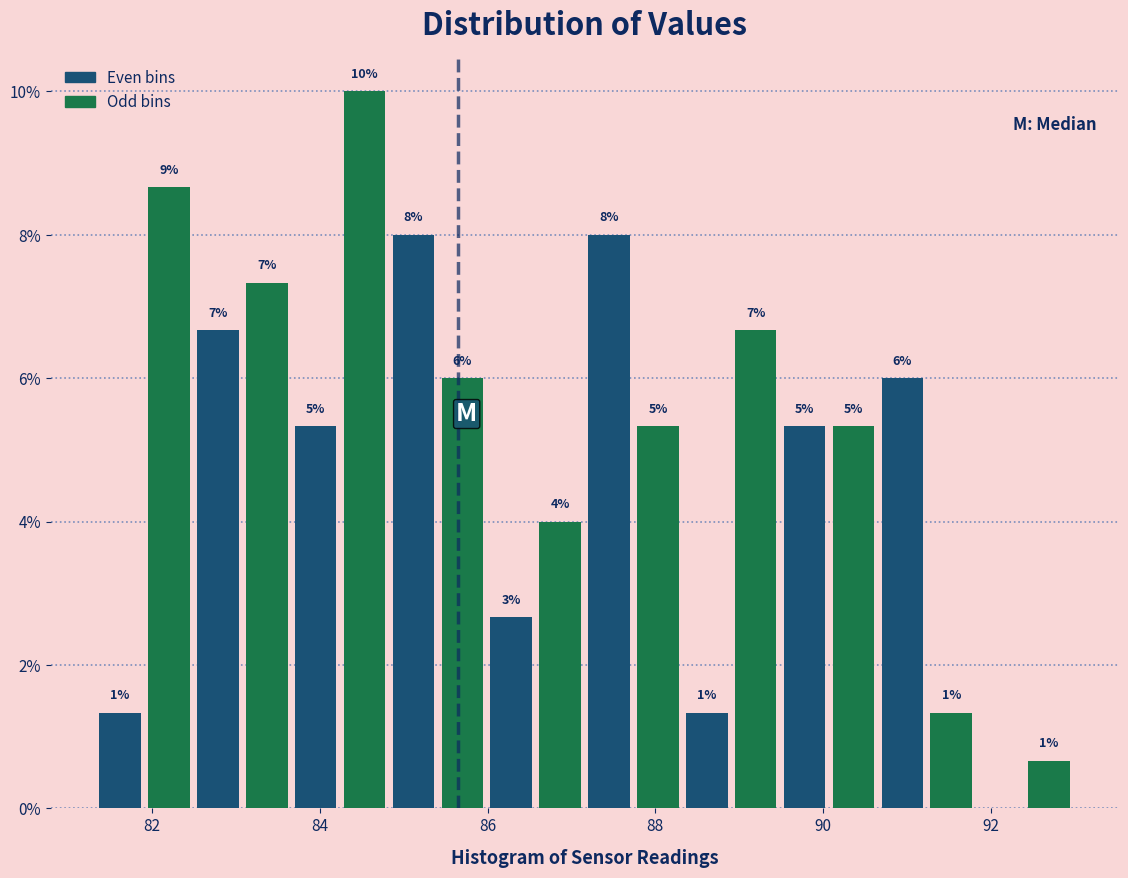

Around what value on the x-axis is the tallest bar? Give the approximate position of its centre, as read against the axis.

84.6